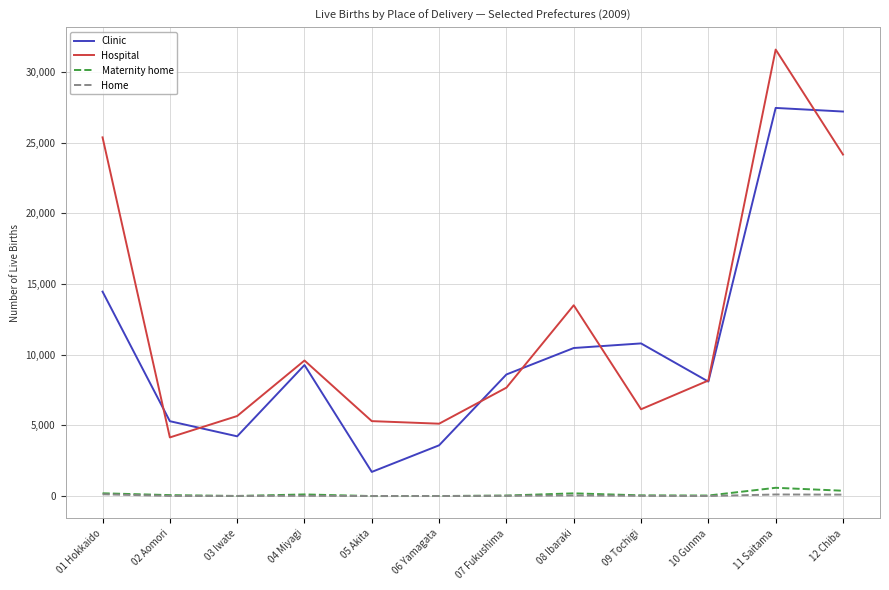

At which label is Hospital closest to 17859?

08 Ibaraki